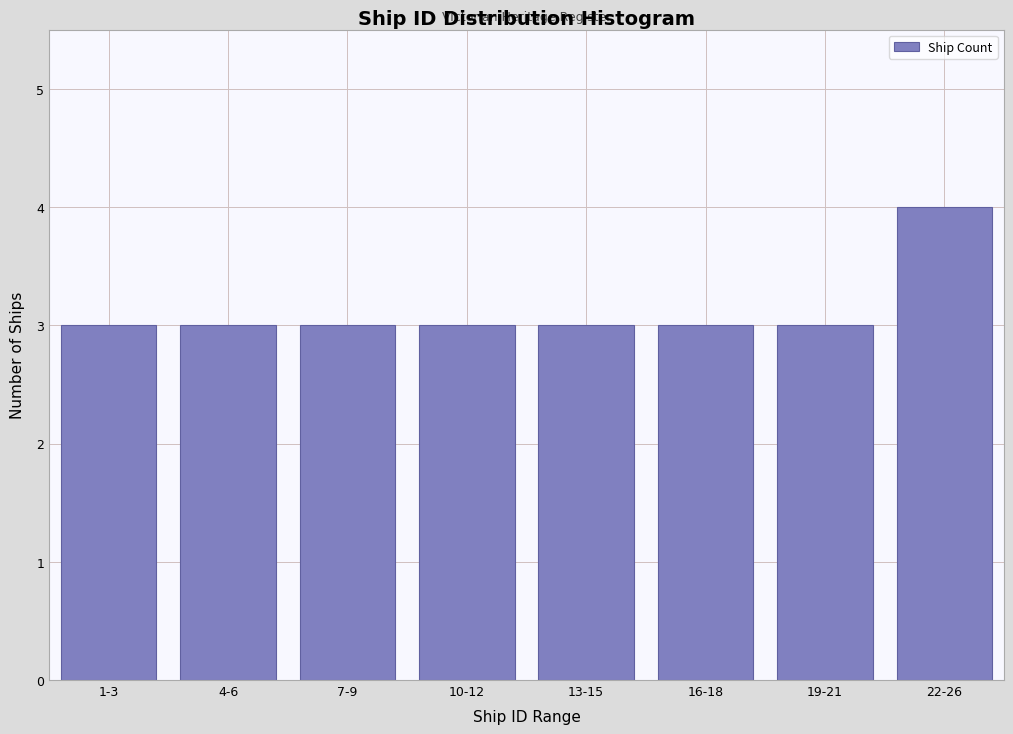

Reading right to left, transcribe all the data shown in this chart.

22-26=4	19-21=3	16-18=3	13-15=3	10-12=3	7-9=3	4-6=3	1-3=3